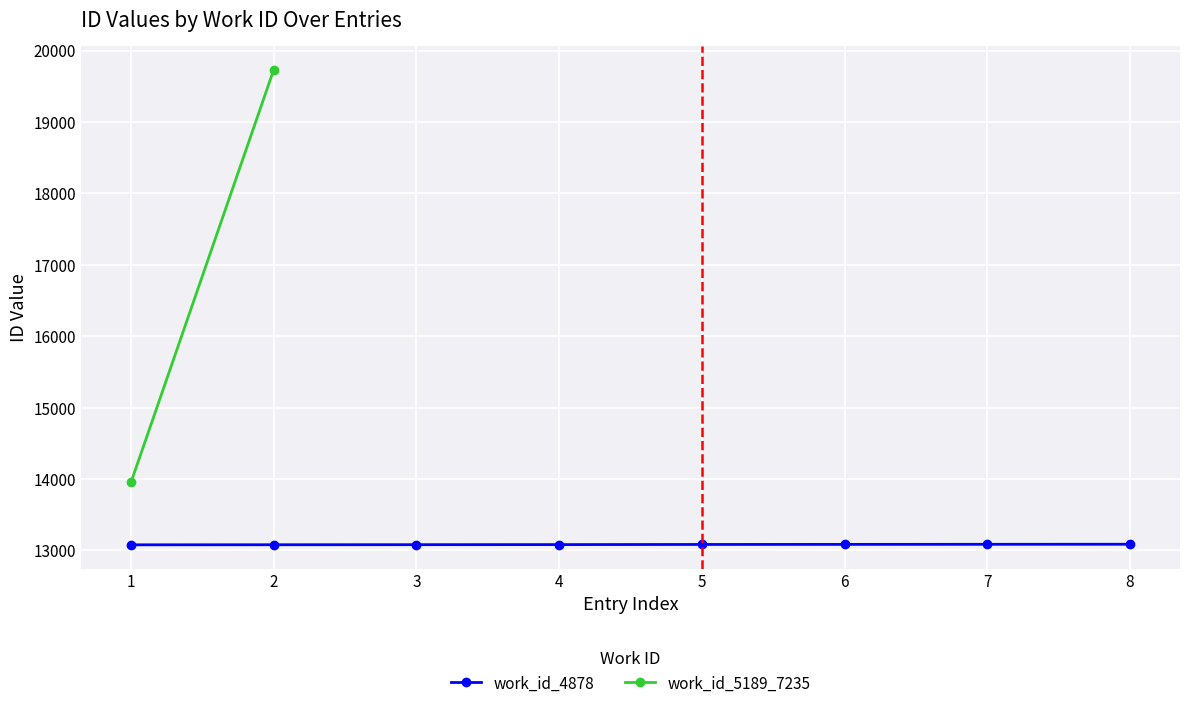

Rank the categories by value from highest to lowest.

7, 6, 5, 4, 3, 2, 1, 0